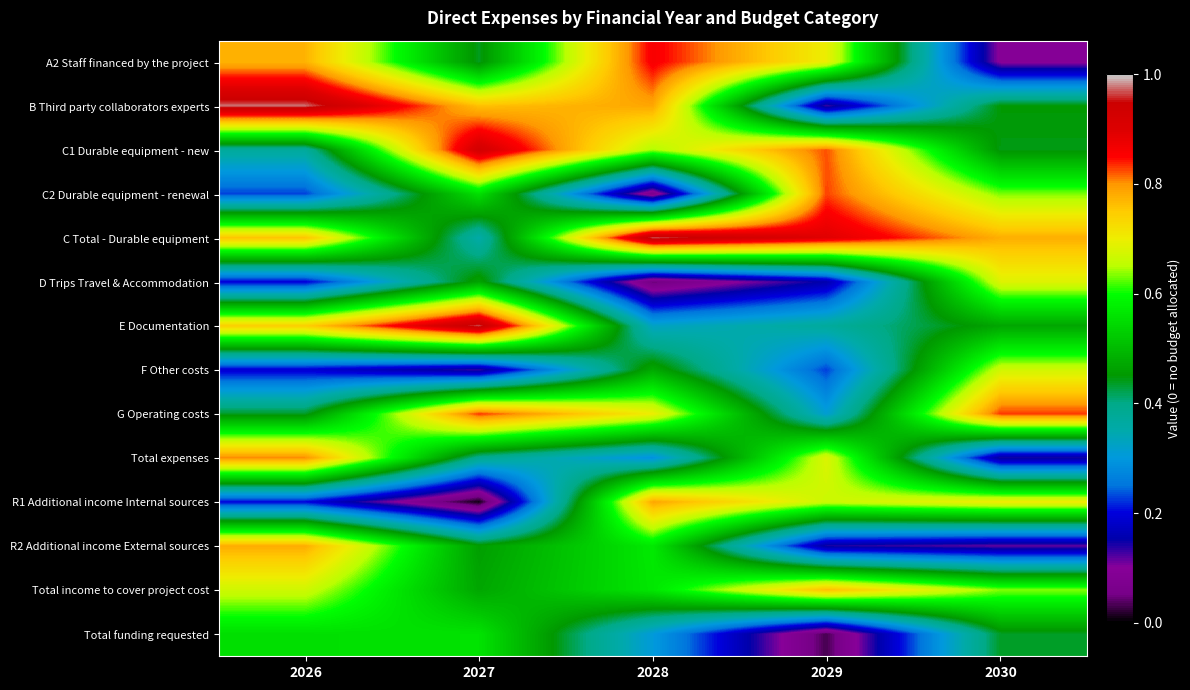

What is the difference between the highest and lowest values at 2026?

0.8